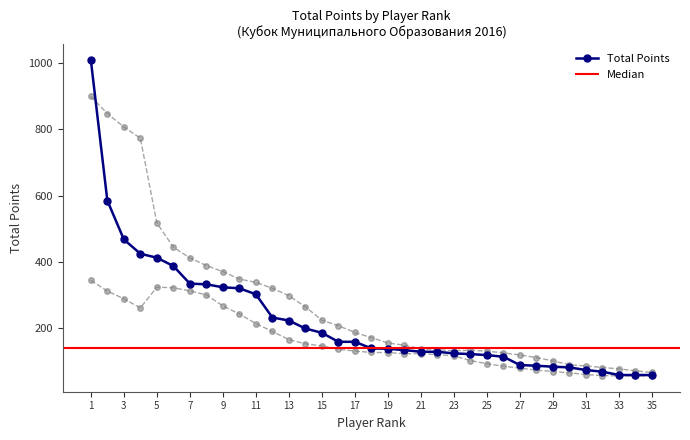

The value of Total Points at 17 is 160. True or false?

True